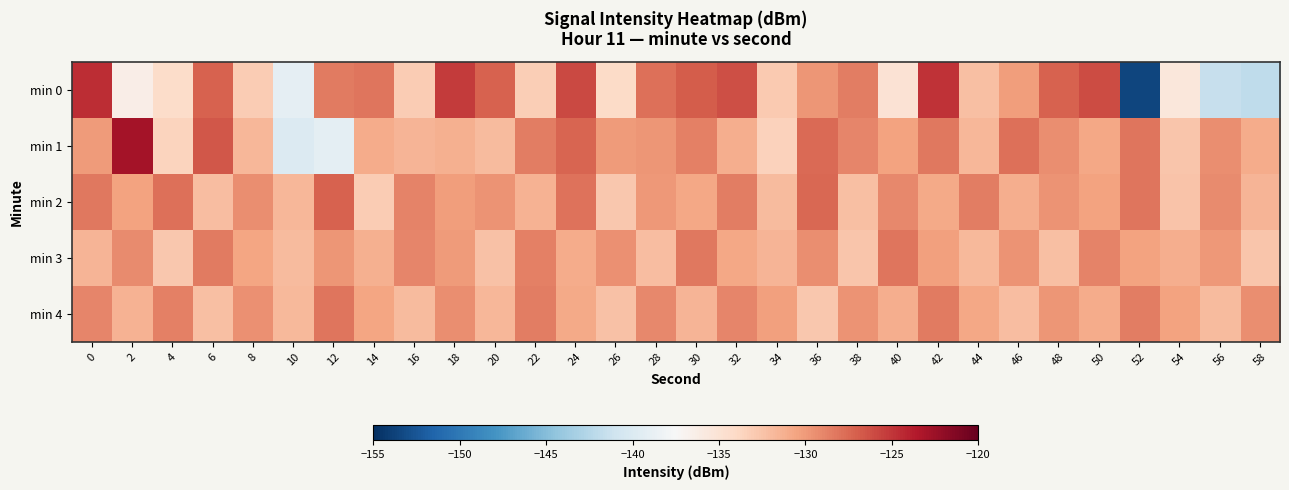

Reading right to left, extract all data points from this chart.

min 0: 58=-142.0	56=-141.5	54=-135.6	52=-153.5	50=-126.0	48=-127.2	46=-130.2	44=-132.3	42=-124.8	40=-134.9	38=-128.6	36=-129.8	34=-132.9	32=-126.3	30=-126.9	28=-127.9	26=-134.2	24=-125.9	22=-133.2	20=-127.1	18=-125.2	16=-133.1	14=-128.1	12=-128.4	10=-139.1	8=-133.1	6=-127.2	4=-134.3	2=-136.3	0=-124.5
min 1: 58=-131.0	56=-129.3	54=-132.6	52=-128.1	50=-130.8	48=-129.4	46=-127.9	44=-131.7	42=-128.3	40=-130.5	38=-129.0	36=-127.6	34=-133.4	32=-131.2	30=-128.7	28=-129.8	26=-130.1	24=-127.3	22=-128.5	20=-132.0	18=-131.3	16=-131.5	14=-131.0	12=-139.2	10=-139.8	8=-131.8	6=-126.7	4=-133.6	2=-123.0	0=-130.0
min 2: 58=-131.5	56=-129.2	54=-132.5	52=-128.2	50=-130.4	48=-129.7	46=-131.2	44=-128.6	42=-130.9	40=-129.1	38=-132.3	36=-127.4	34=-131.9	32=-128.5	30=-130.7	28=-129.9	26=-132.8	24=-128.0	22=-131.4	20=-129.6	18=-130.2	16=-128.8	14=-133.0	12=-127.2	10=-131.7	8=-129.4	6=-132.1	4=-127.8	2=-130.5	0=-128.3
min 3: 58=-132.6	56=-129.9	54=-131.1	52=-130.5	50=-128.8	48=-132.2	46=-129.6	44=-131.8	42=-130.3	40=-128.1	38=-132.7	36=-129.3	34=-131.6	32=-130.8	30=-128.3	28=-132.1	26=-129.5	24=-131.0	22=-128.7	20=-132.4	18=-130.1	16=-128.9	14=-131.3	12=-129.8	10=-132.0	8=-130.6	6=-128.4	4=-132.8	2=-129.2	0=-131.5
min 4: 58=-129.4	56=-131.9	54=-130.4	52=-128.6	50=-131.0	48=-129.8	46=-132.1	44=-130.7	42=-128.4	40=-131.2	38=-129.7	36=-132.8	34=-130.3	32=-128.9	30=-131.5	28=-129.1	26=-132.4	24=-130.9	22=-128.5	20=-131.7	18=-129.3	16=-132.0	14=-130.6	12=-128.2	10=-131.8	8=-129.5	6=-132.3	4=-128.7	2=-131.4	0=-129.0